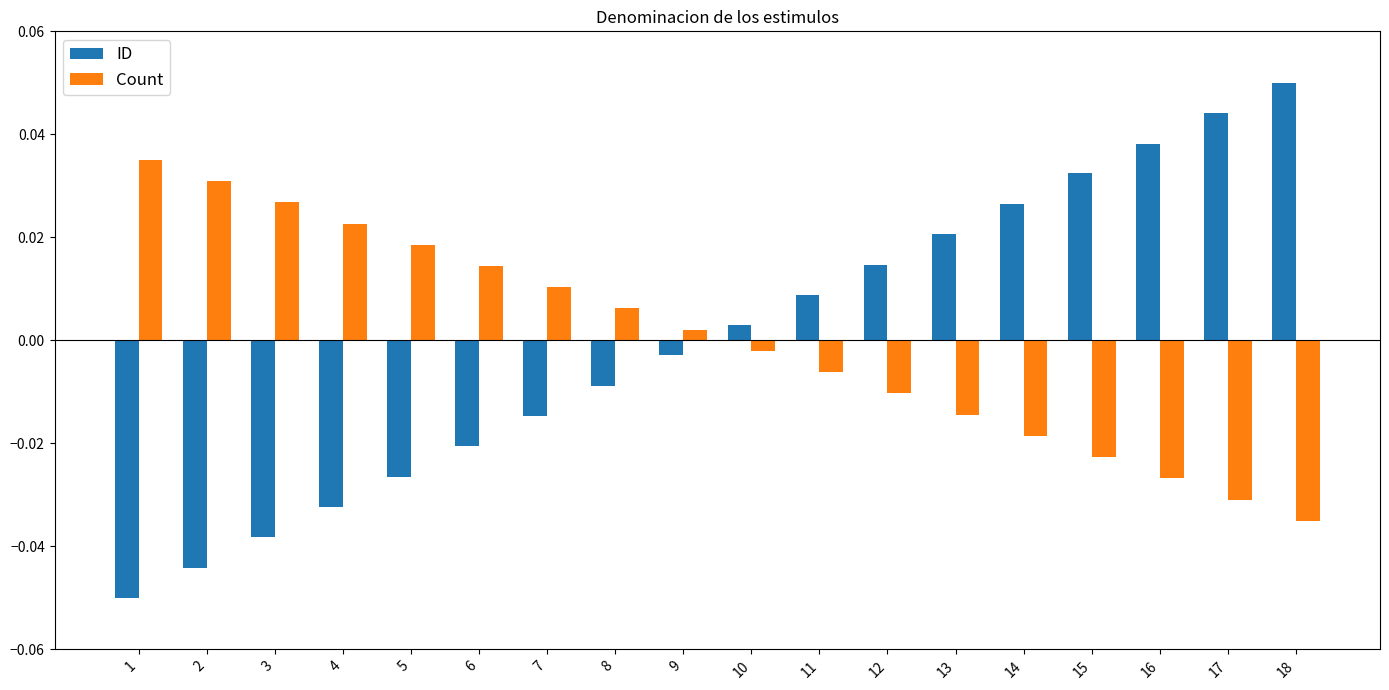

Which series changed the most between 3 and 18?

ID